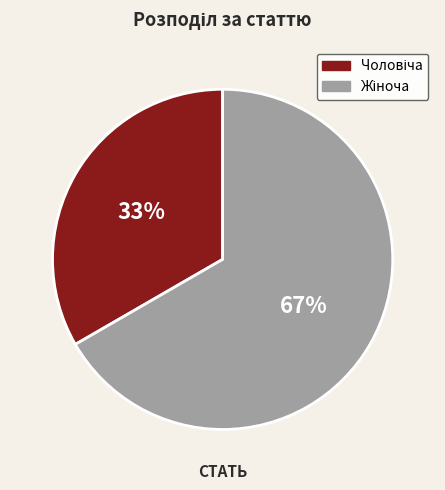

To the nearest percent, what is the average slice percentage?

50%